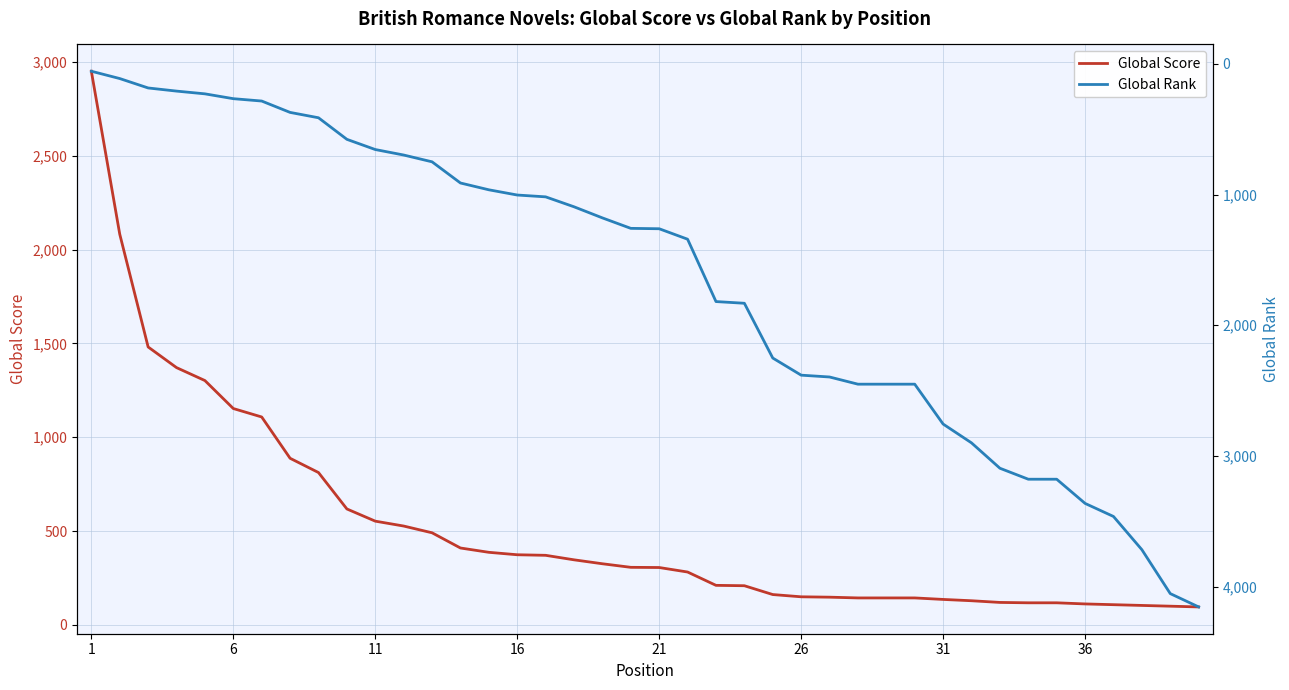

What is the minimum value for Global Rank?

57